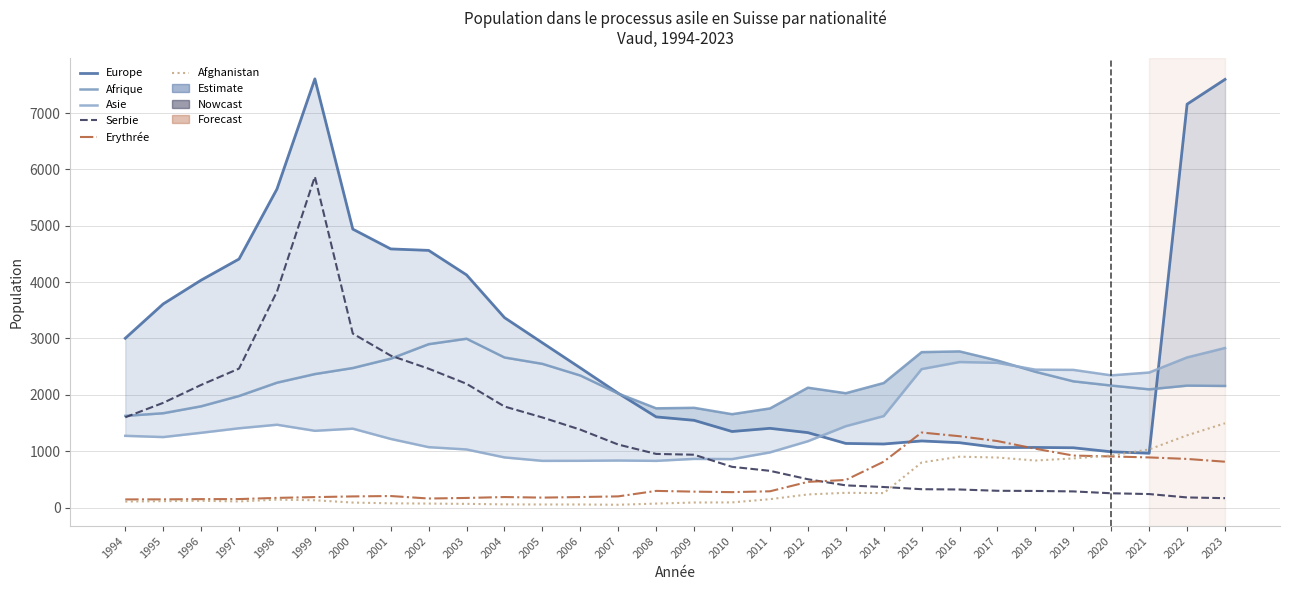

True or false: Erythrée and Afghanistan intersect in this chart.

True